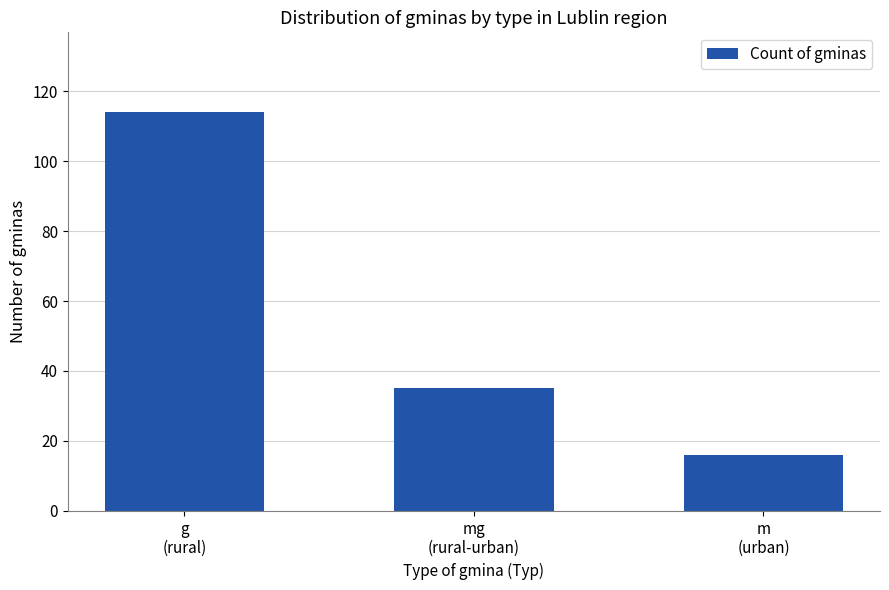

What is the smallest value displayed?

16